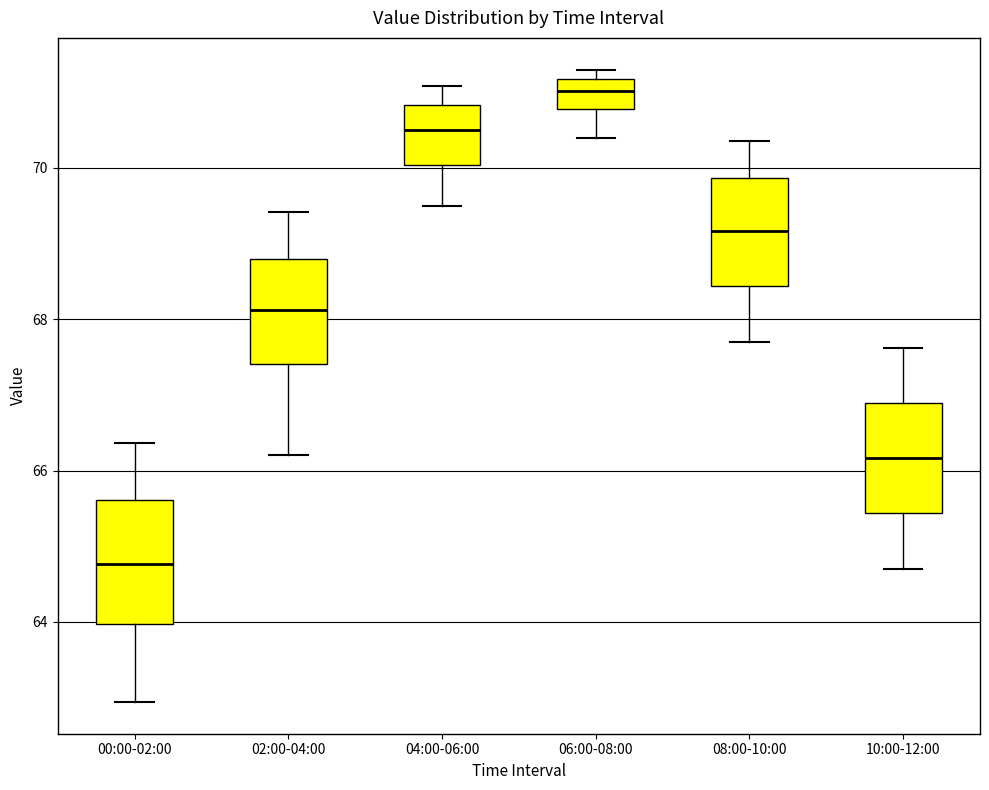

Which box has the highest median line?

06:00-08:00